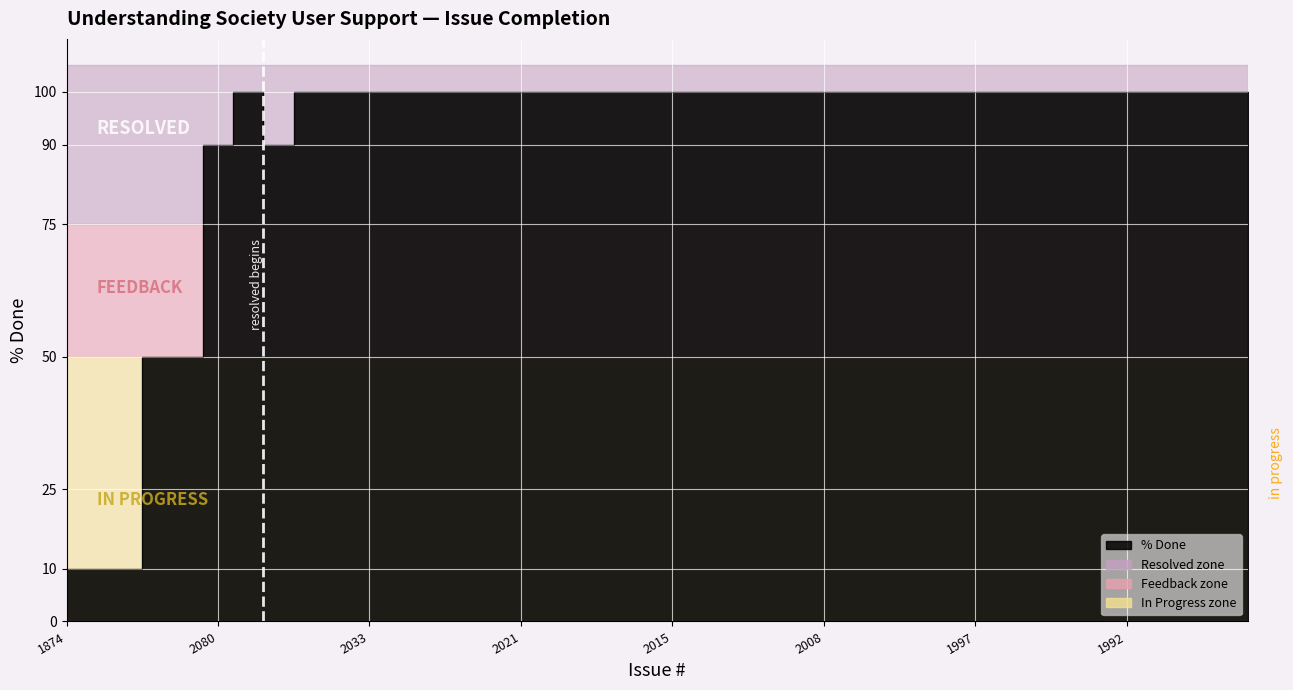

True or false: the data has more than 1 interior local peaks.

False